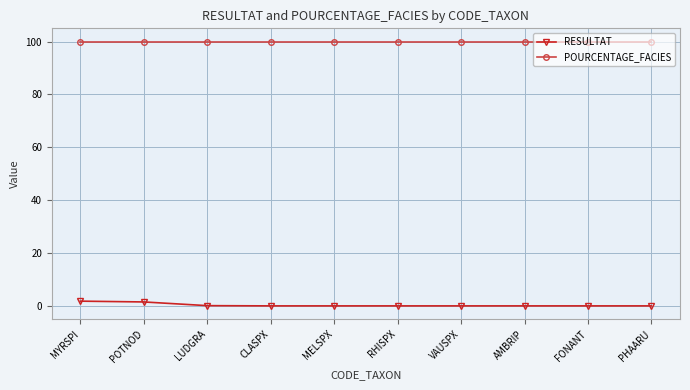

List the series in order of their peak value, highest first.

POURCENTAGE_FACIES, RESULTAT